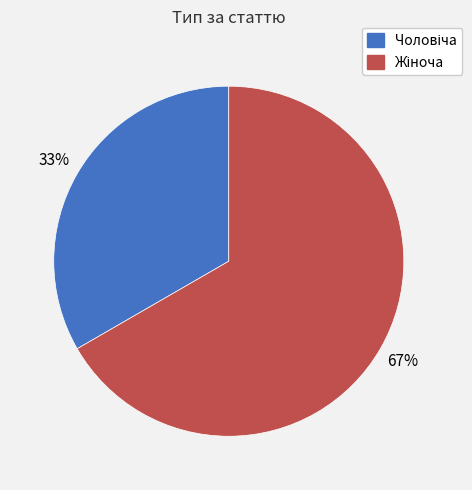

How many segments does this pie chart have?

2